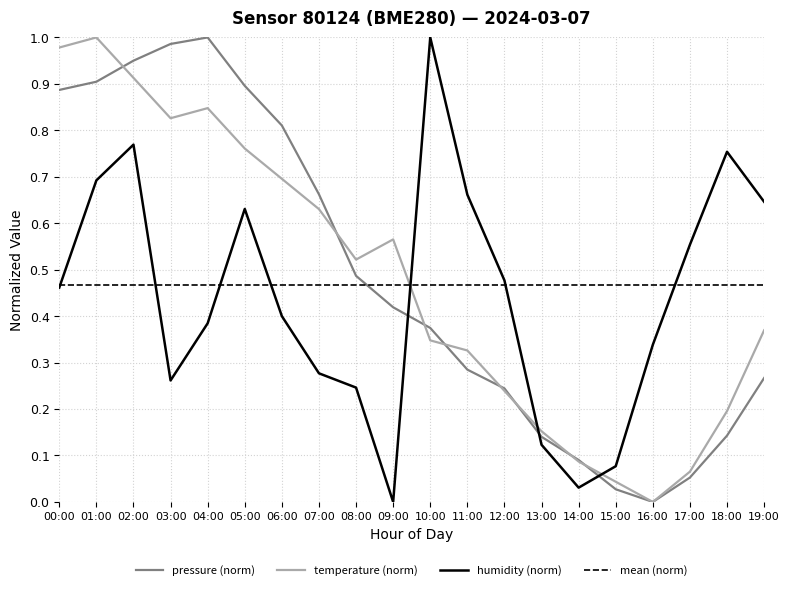

Rank the series by their maximum value, from highest to lowest.

pressure, temperature, humidity